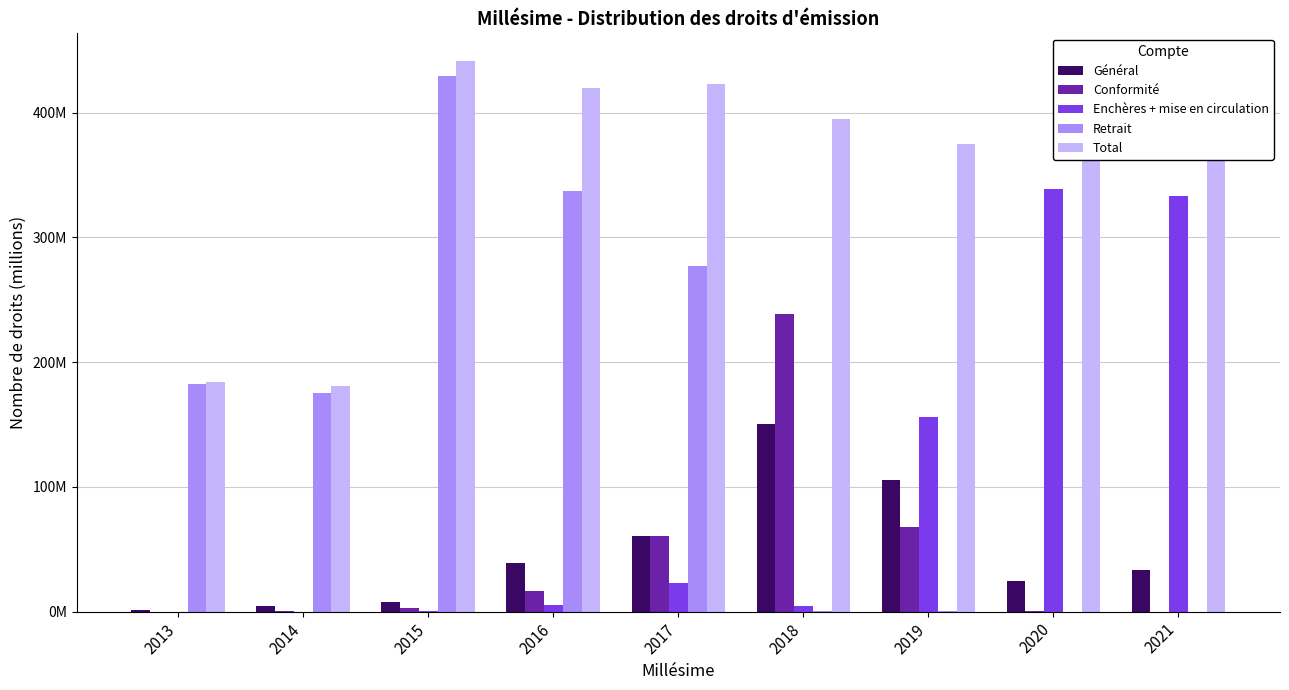

Which series has the largest range (max minus min)?

Retrait